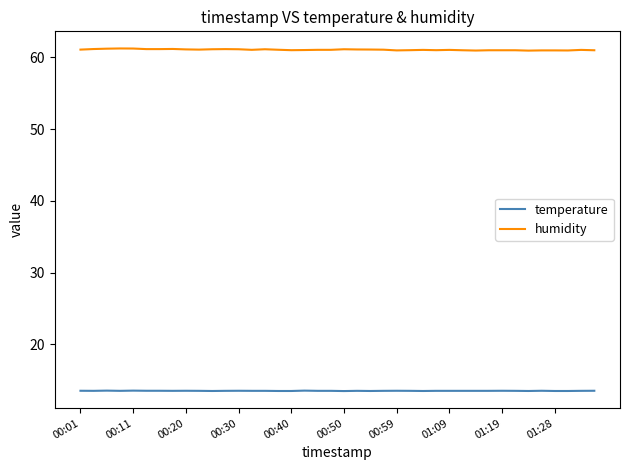

True or false: humidity has more than 1 points higher than both neighbors.

True